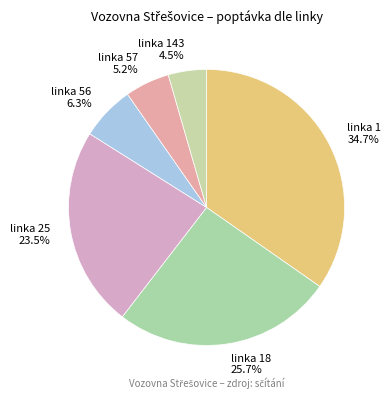

The linka 56 slice represents 21% of the pie. True or false?

False